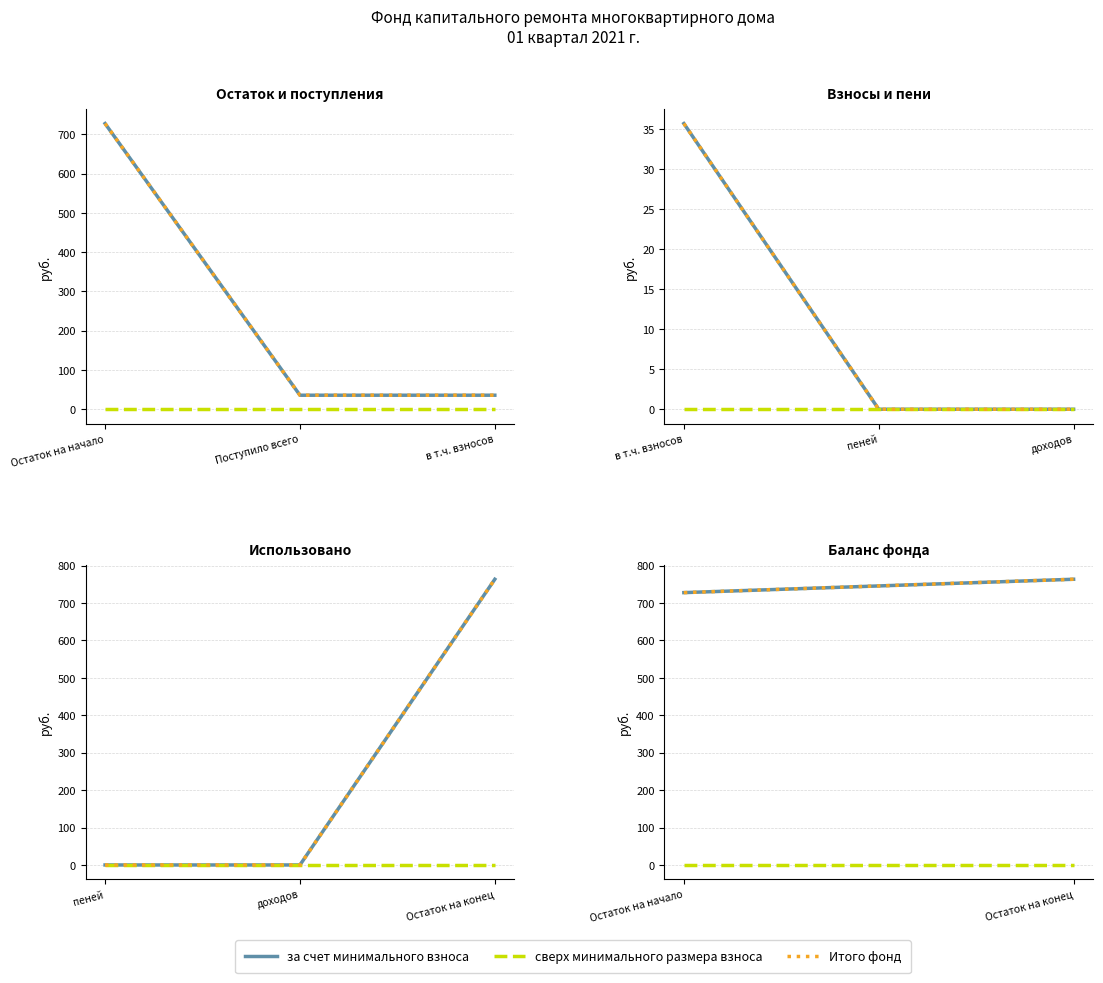

Does the chart display data point markers on the line(s)?

No